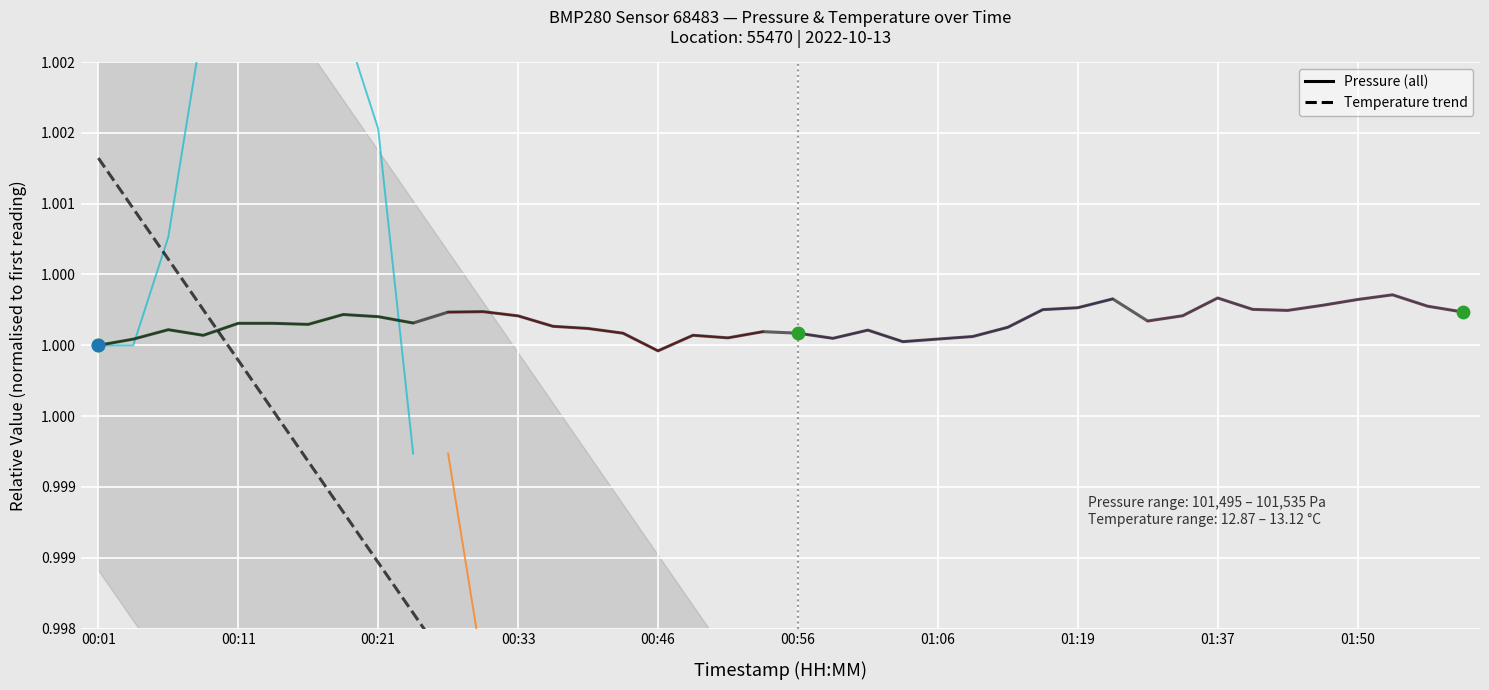

Between 01:57 and 00:04, which is larger?

01:57